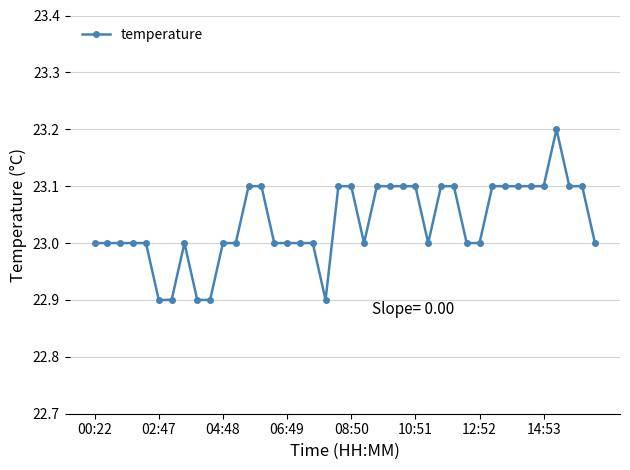

What is the minimum value shown in the chart?

22.9